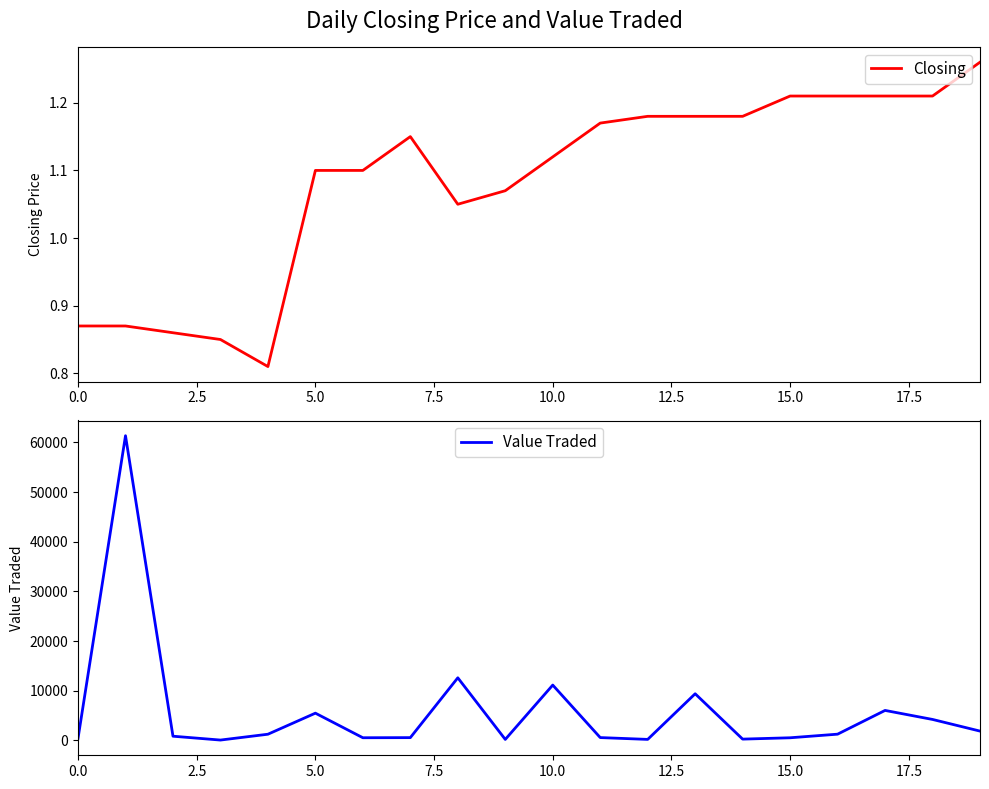

What is the difference between the Value Traded values at 11 and 15?

40.0